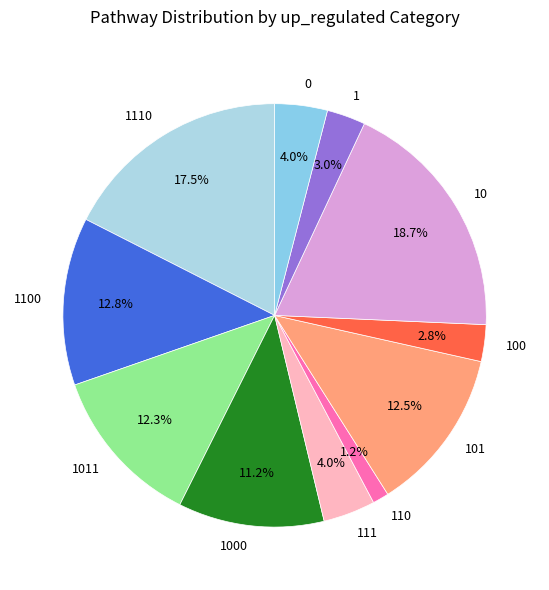

Which slice is the largest?

10